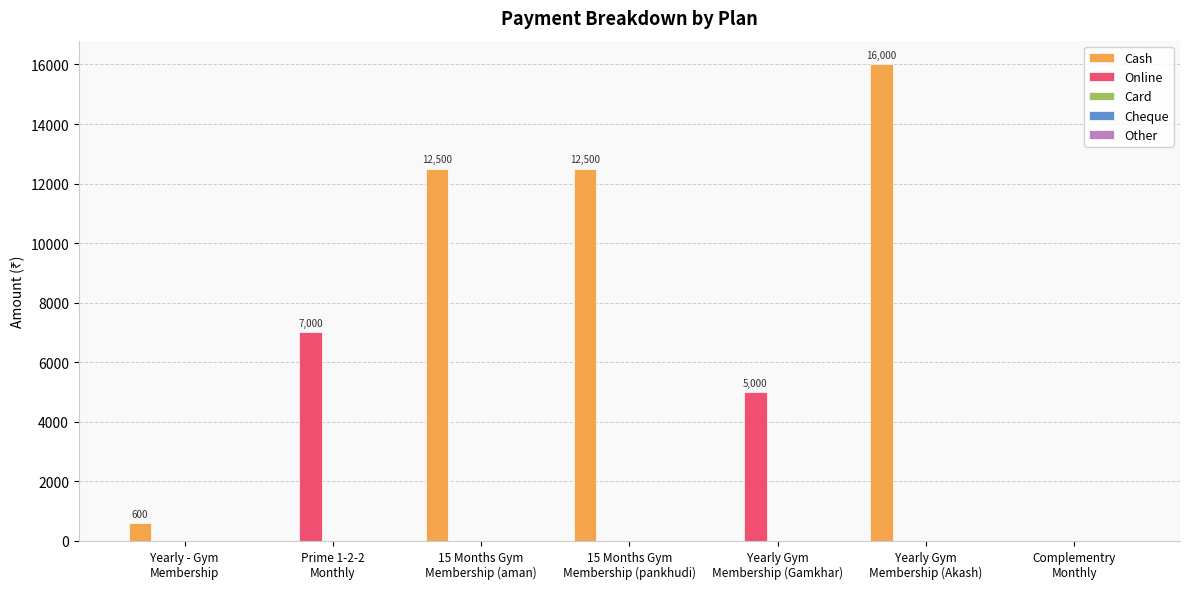

What is the sum of all Online values?

12000